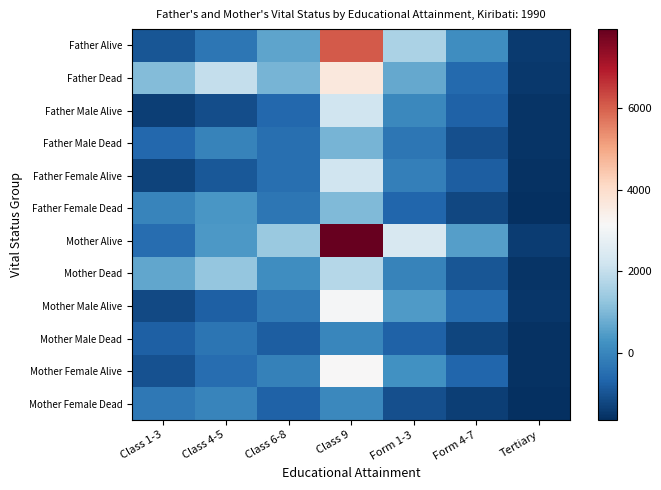

What is the greatest value displayed?

7947.0